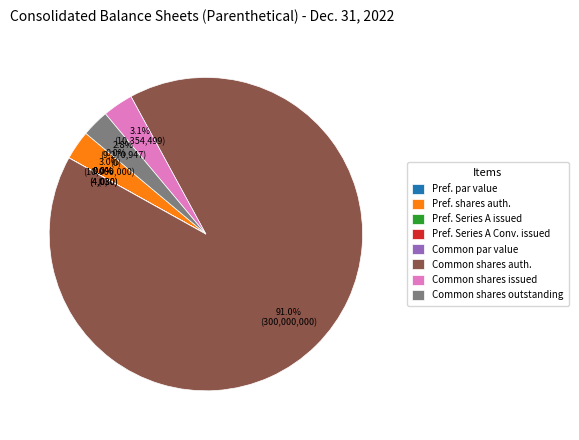

What is the smallest slice in the pie chart?

Preferred stock, par value